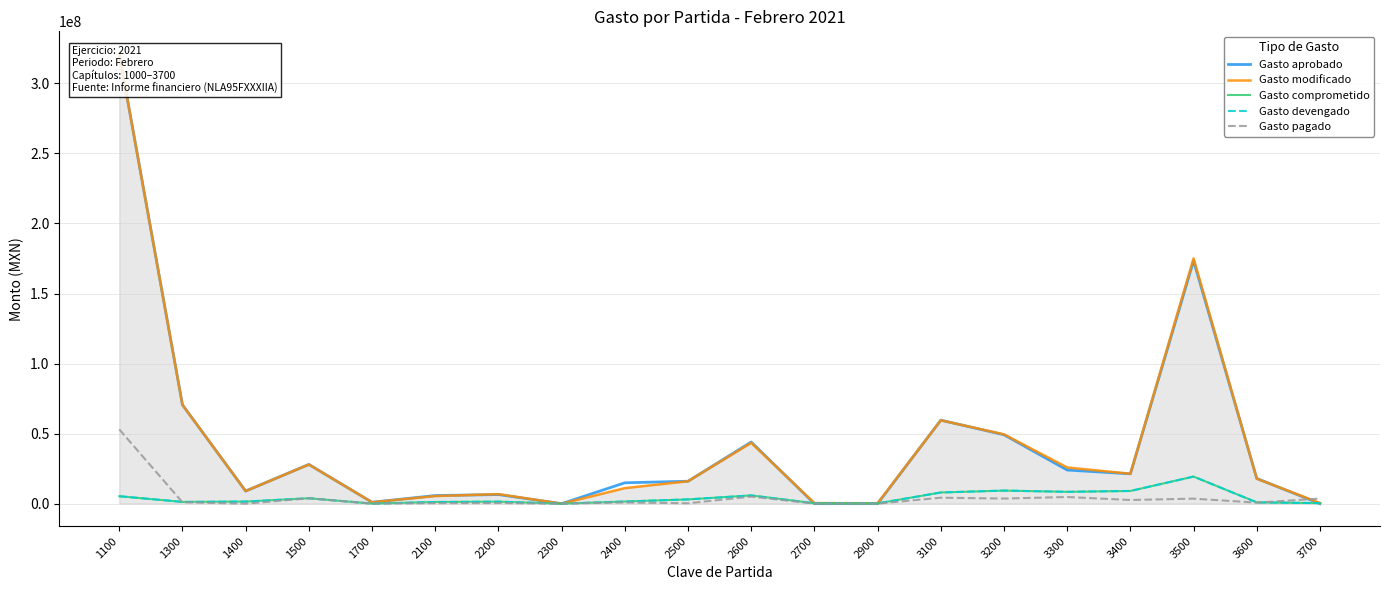

Reading right to left, transcribe all the data shown in this chart.

Gasto aprobado: 3700=0.0	3600=18000000.0	3500=173400000.0	3400=21300000.0	3300=24000000.0	3200=49176896.0	3100=59600000.0	2900=0.0	2700=0.0	2600=44000000.0	2500=16000000.0	2400=14884518.2	2300=0.0	2200=6500000.0	2100=5800000.0	1700=1000000.0	1500=28004931.4	1400=9000000.0	1300=70542225.0	1100=321102008.6
Gasto modificado: 3700=449445.0	3600=17822519.0	3500=175071904.1	3400=21358002.3	3300=25834010.7	3200=49474748.0	3100=59509200.0	2900=300737.0	2700=411810.0	2600=43416690.0	2500=16002024.0	2400=11079344.1	2300=6000.0	2200=6799136.0	2100=5428961.8	1700=1020000.0	1500=27963865.4	1400=9000000.0	1300=70535291.0	1100=321082008.6
Gasto comprometido: 3700=394427.4	3600=920558.8	3500=19327610.2	3400=9063167.1	3300=8441772.4	3200=9326298.9	3100=7980796.8	2900=172027.1	2700=289862.0	2600=5878203.1	2500=3037733.6	2400=1523505.8	2300=0.0	2200=1422123.3	2100=1183721.2	1700=44000.0	1500=3855227.6	1400=1479265.2	1300=1244358.1	1100=5304266.0
Gasto devengado: 3700=394427.4	3600=920558.8	3500=19327610.2	3400=9063167.1	3300=8441772.4	3200=9326298.9	3100=7980796.8	2900=172027.1	2700=289862.0	2600=5878203.1	2500=3037733.6	2400=1523505.8	2300=0.0	2200=1422123.3	2100=1183721.2	1700=44000.0	1500=3855227.6	1400=1479265.2	1300=1244358.1	1100=5304266.0
Gasto pagado: 3700=3626008.8	3600=729158.8	3500=3579163.1	3400=2614995.8	3300=4752993.9	3200=3633686.1	3100=4245981.0	2900=30311.5	2700=57858.5	2600=5029926.6	2500=277725.4	2400=875206.4	2300=0.0	2200=444209.3	2100=336644.3	1700=44000.0	1500=3833642.0	1400=0.0	1300=987132.1	1100=53031234.4